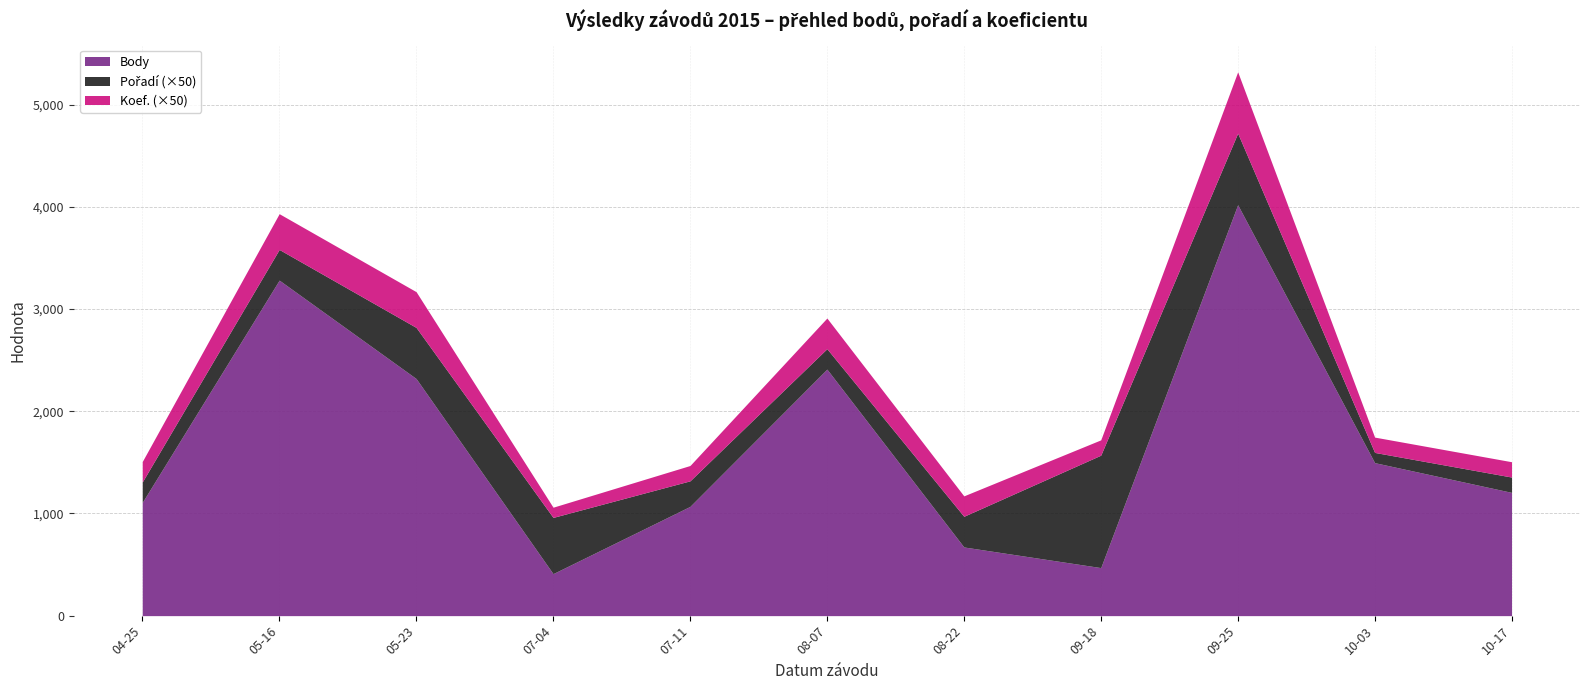

Is the value of Body at 2015-05-23 greater than the value of Pořadí at 2015-05-23?

Yes